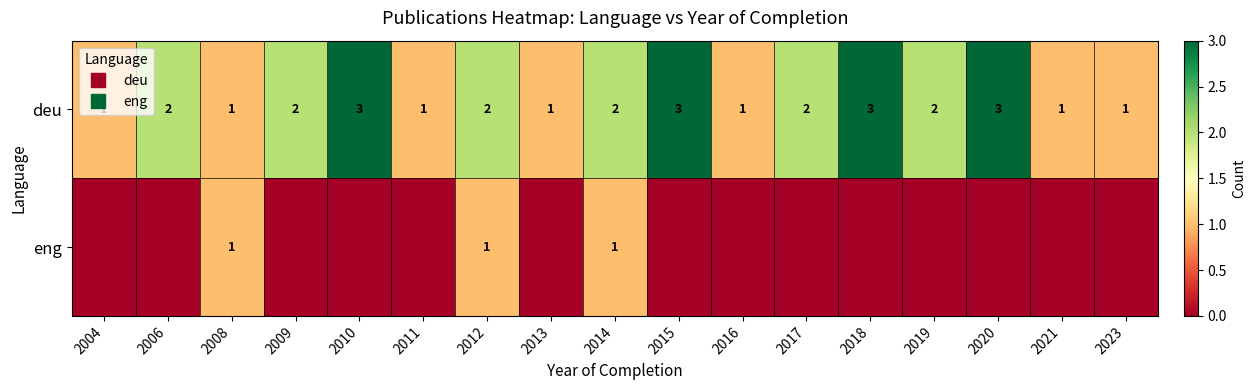

Count the deu values in the range 1 to 2.

13